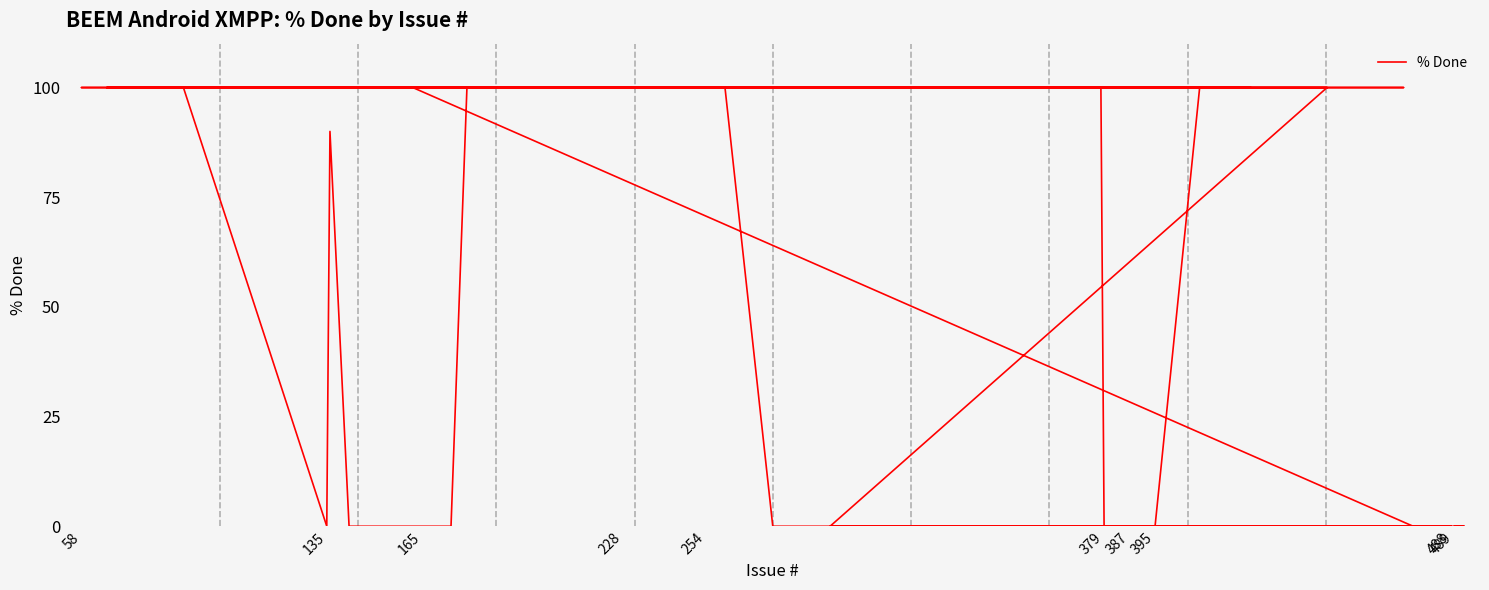

How many lines are shown in the chart?

1